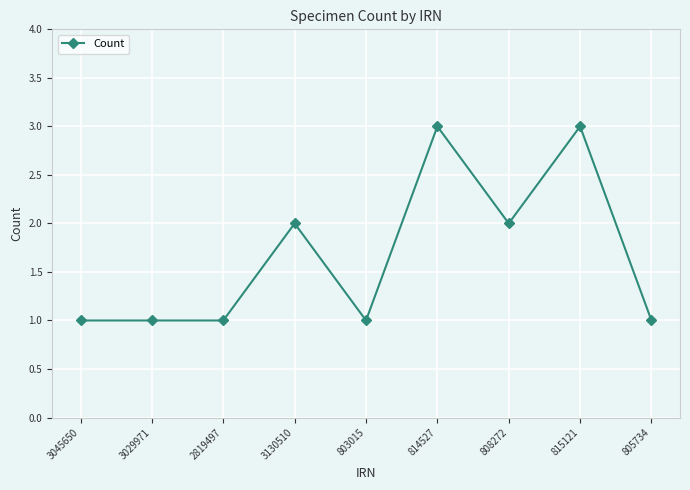

Count the number of data series in this chart.

1